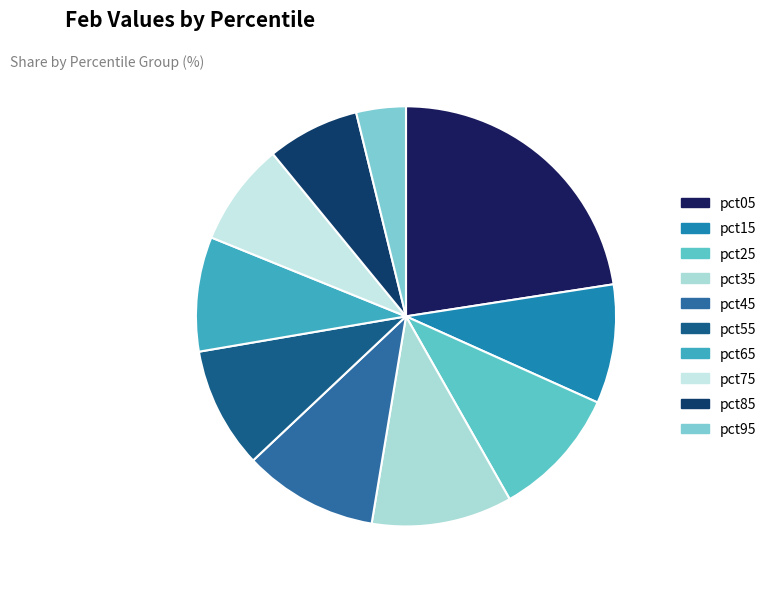

True or false: pct35 accounts for 1% of the total.

False